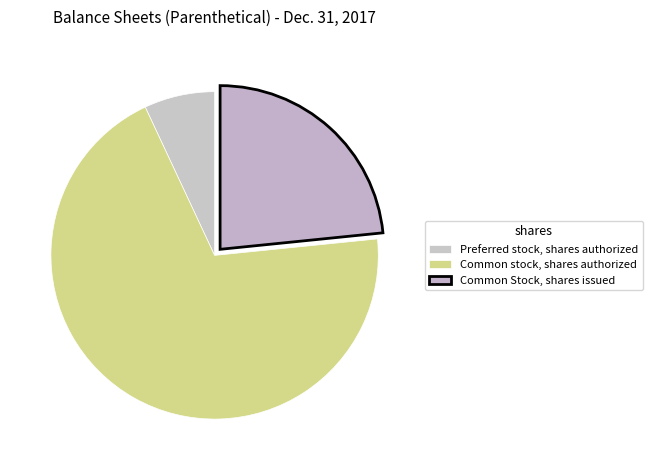

Which slice is the smallest?

Preferred stock, shares authorized